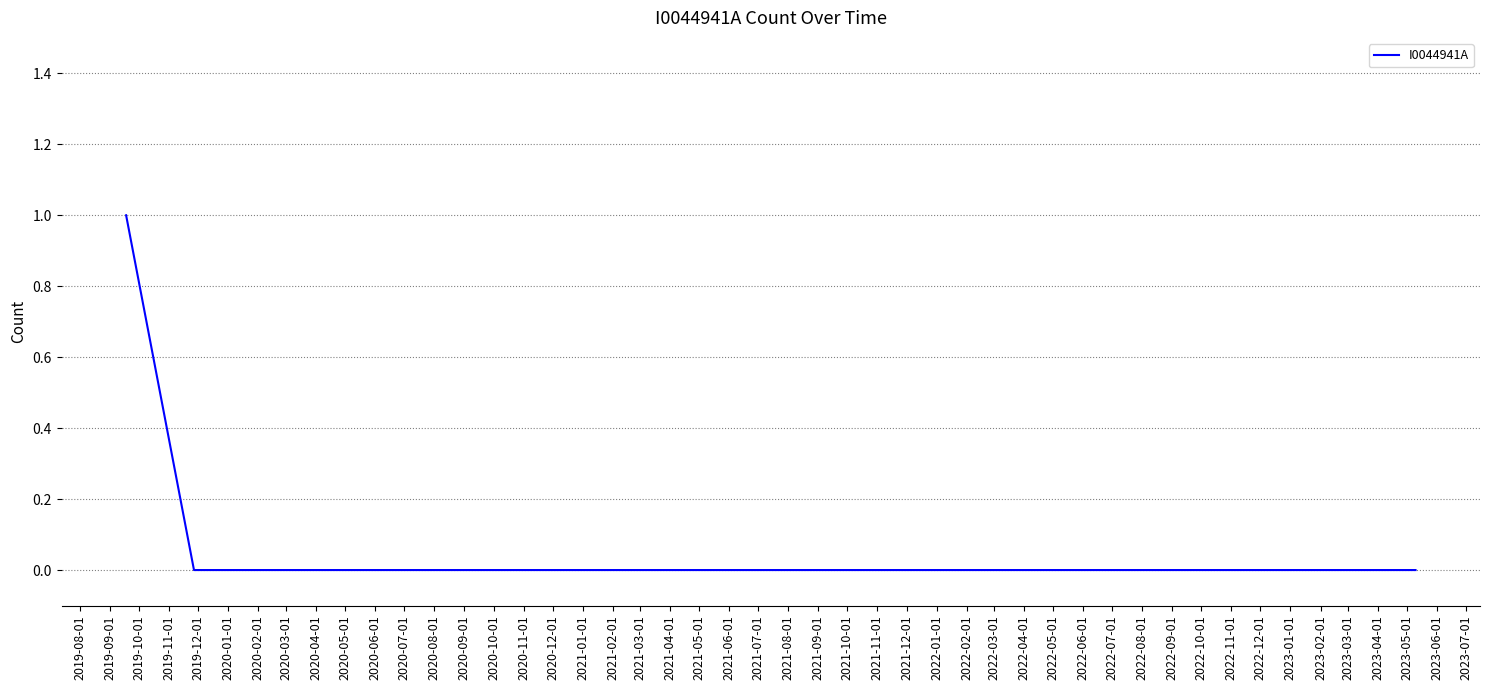

Does the chart display data point markers on the line(s)?

No